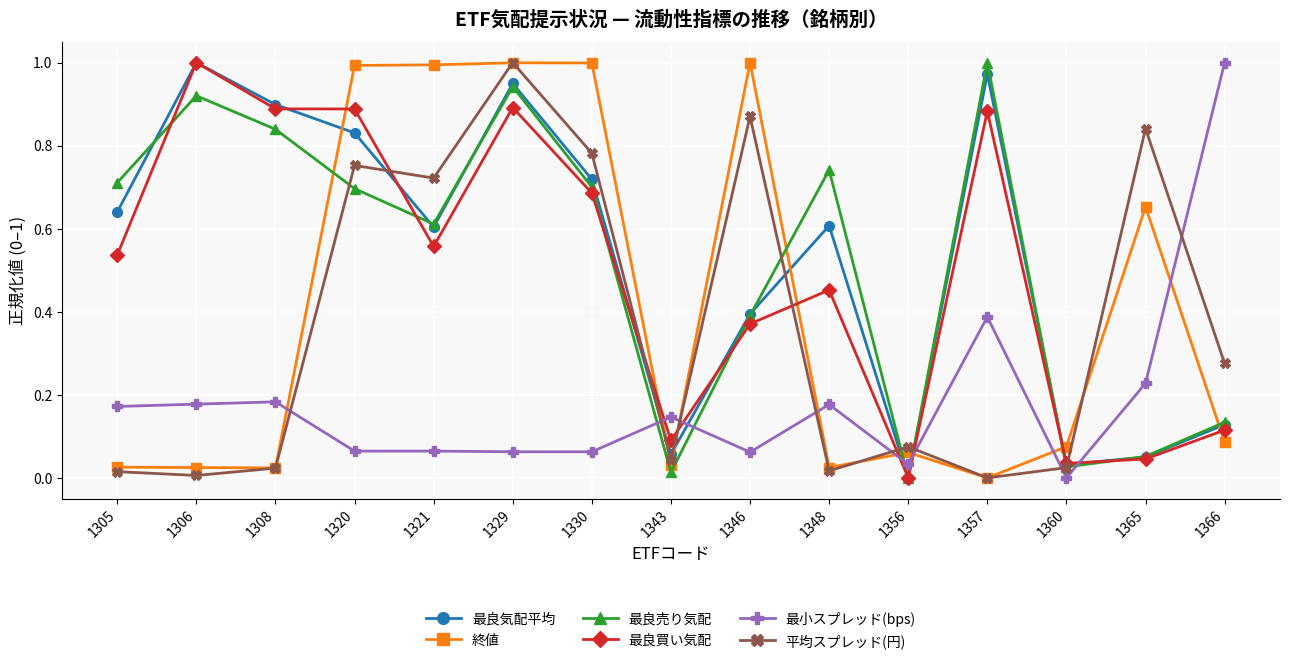

How many times do 最小スプレッド(bps) and 最良気配平均 cross each other?

5